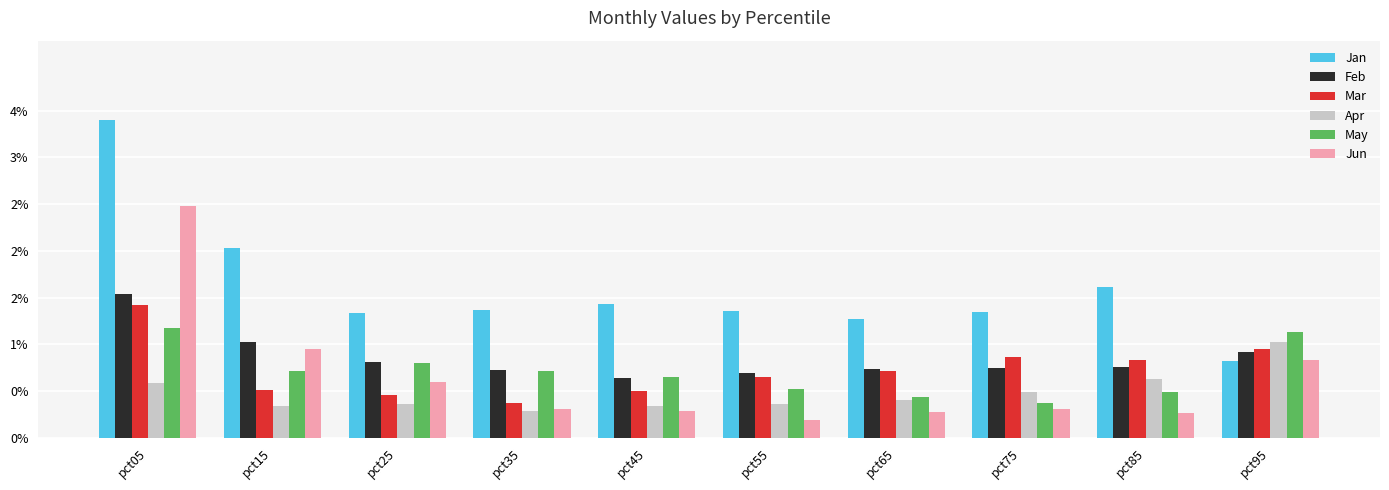

What are all the series names shown in the legend?

Jan, Feb, Mar, Apr, May, Jun